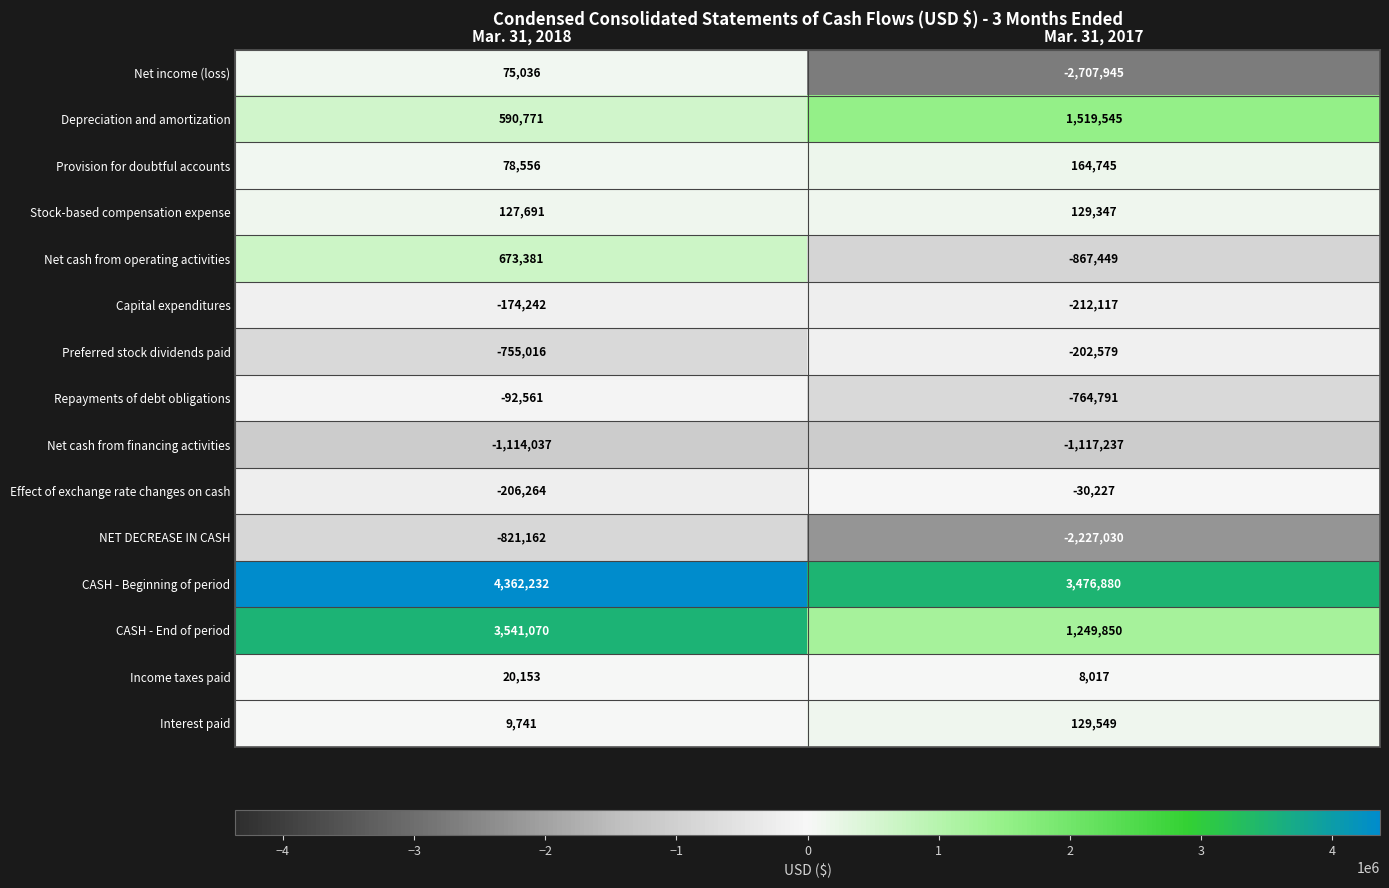

What is the difference between the Net cash from operating activities values at Mar. 31, 2018 and Mar. 31, 2017?

1540830